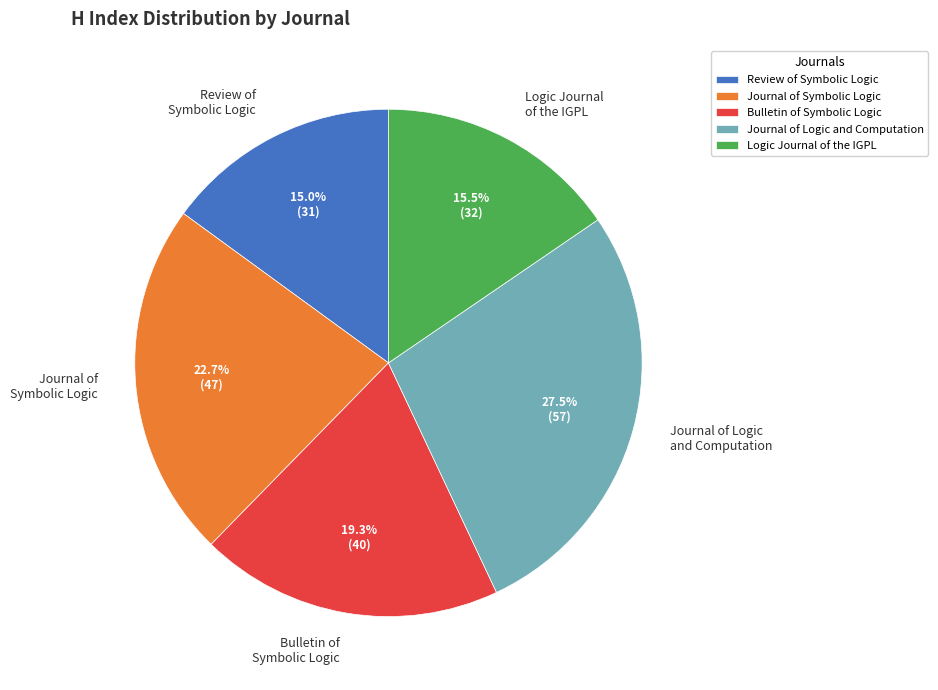

Count the number of slices in the pie.

5